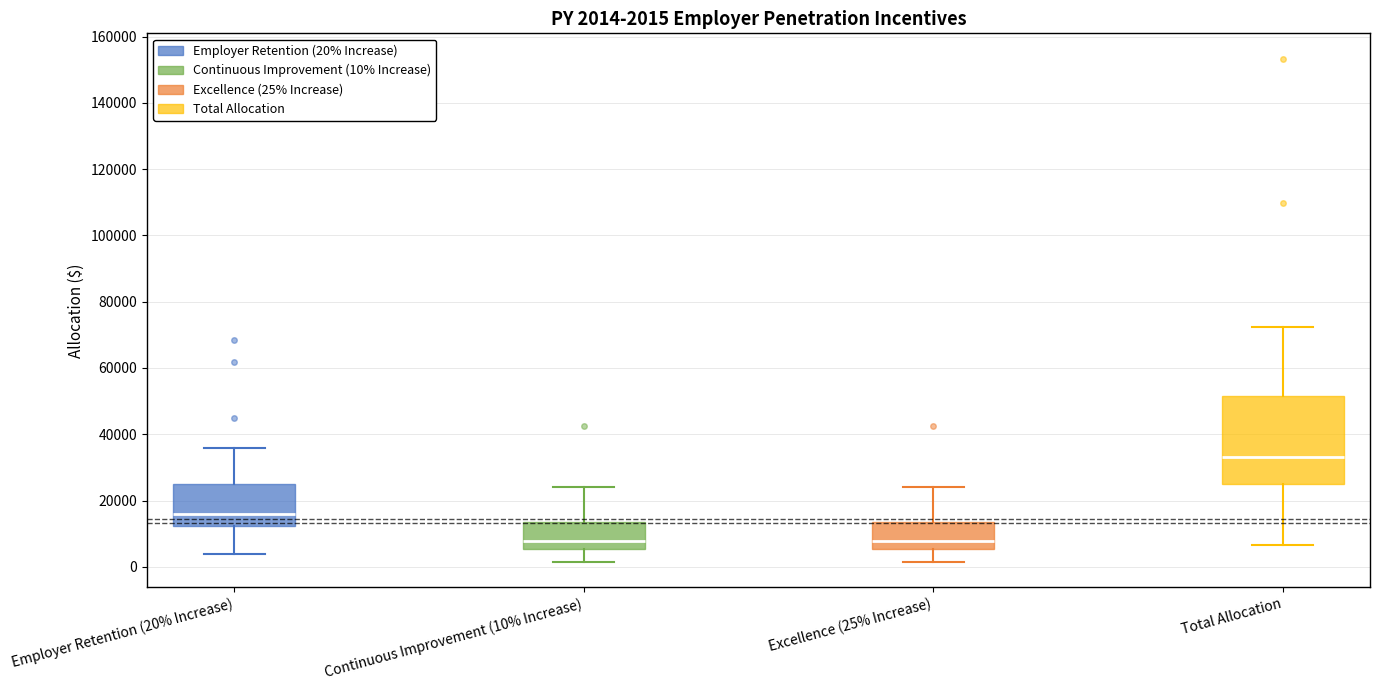

Which box is the tallest, from its lower edge to its upper edge?

Total Allocation